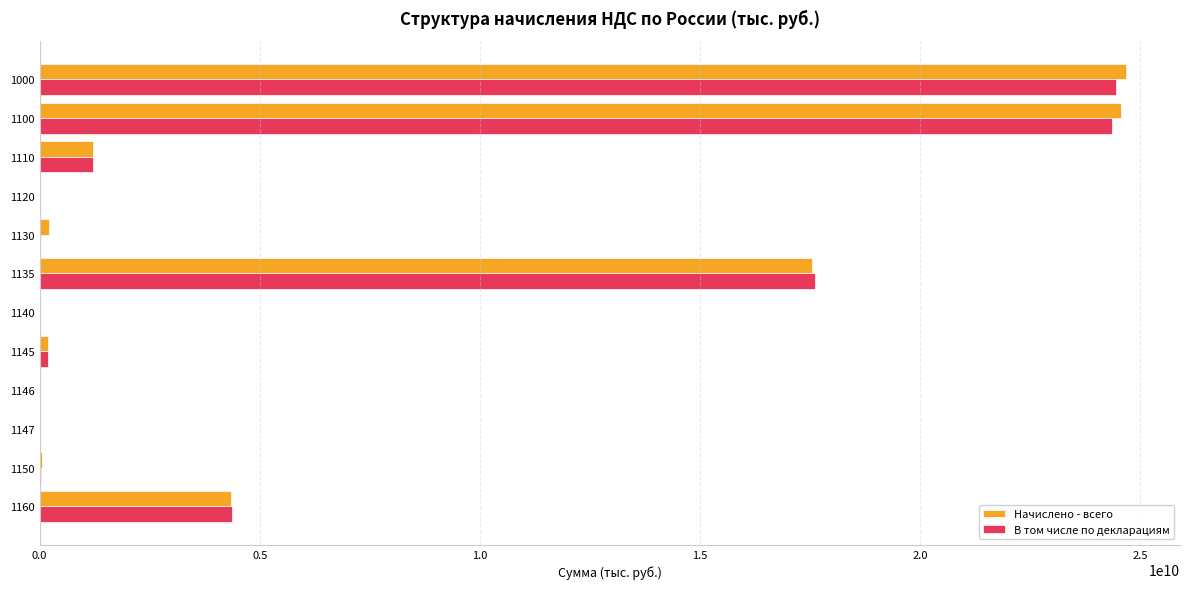

What is the maximum value shown in the chart?

24666796479